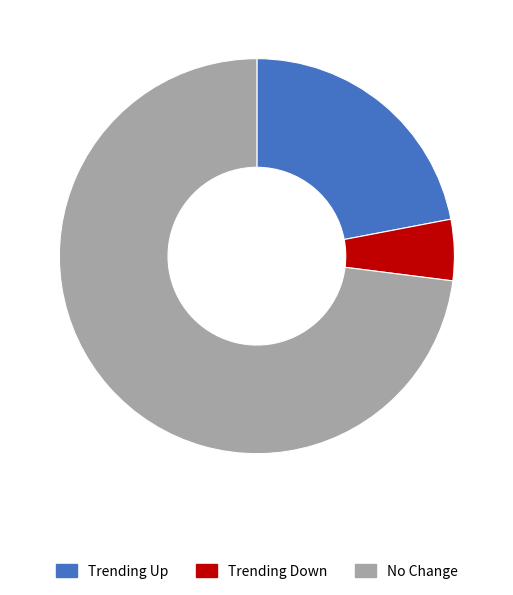

Is there any slice that represents more than half of the pie?

Yes